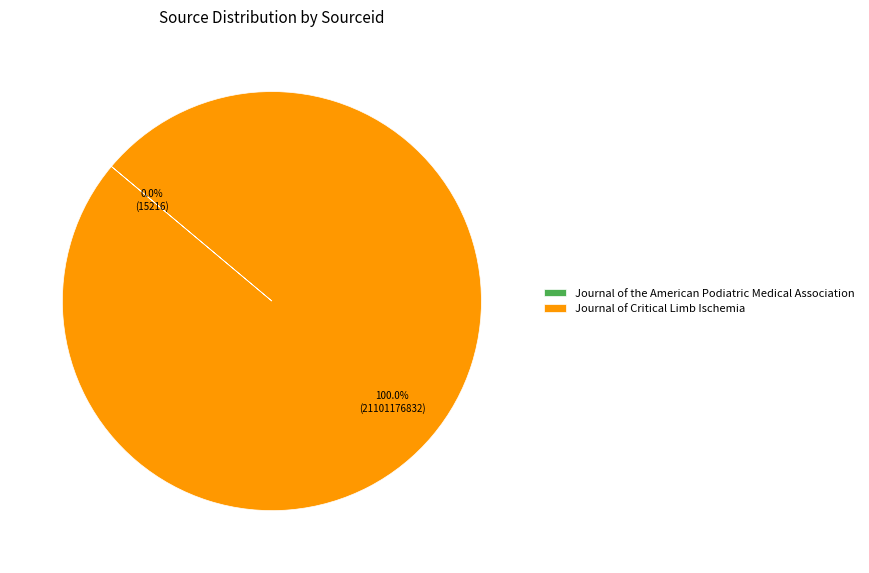

Which category accounts for the majority?

Journal of Critical Limb Ischemia